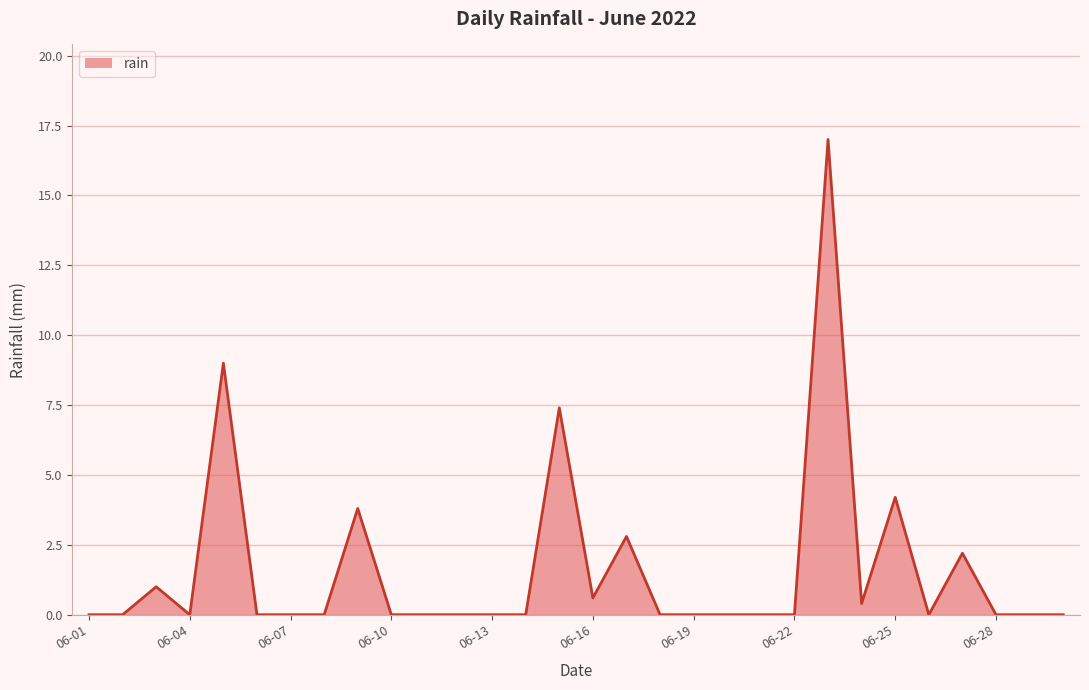

What is the maximum value shown in the chart?

17.0